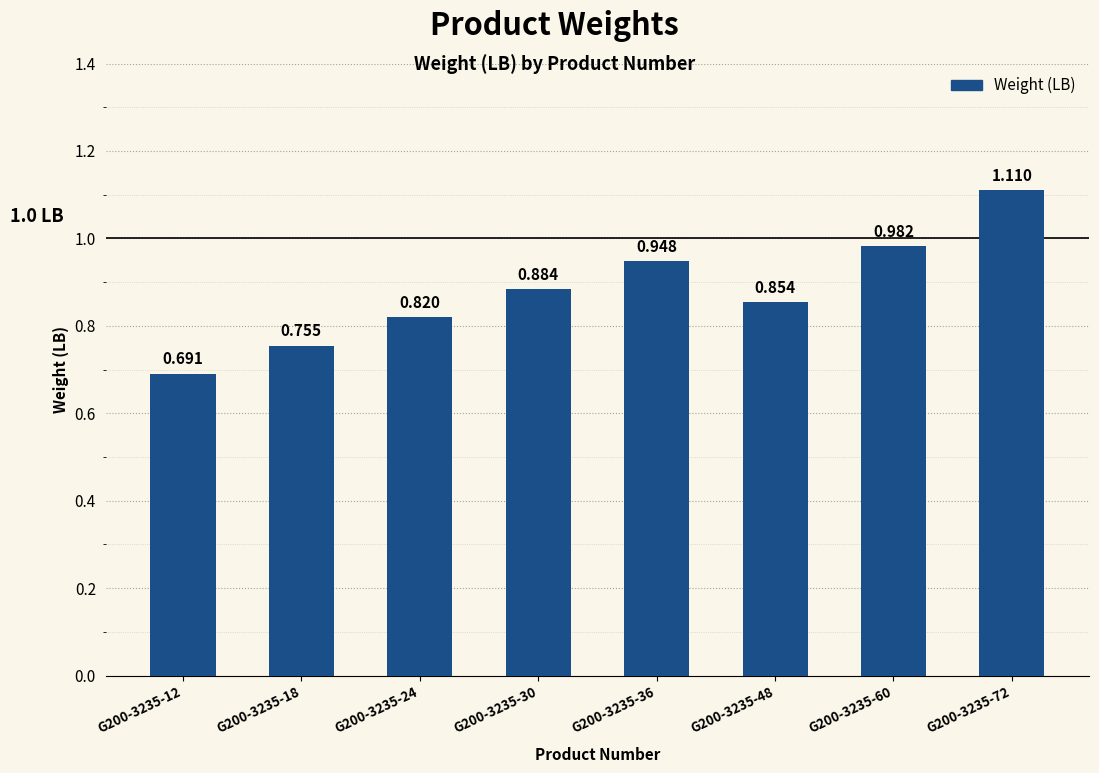

Where is the data nearest to the value 0?

G200-3235-12